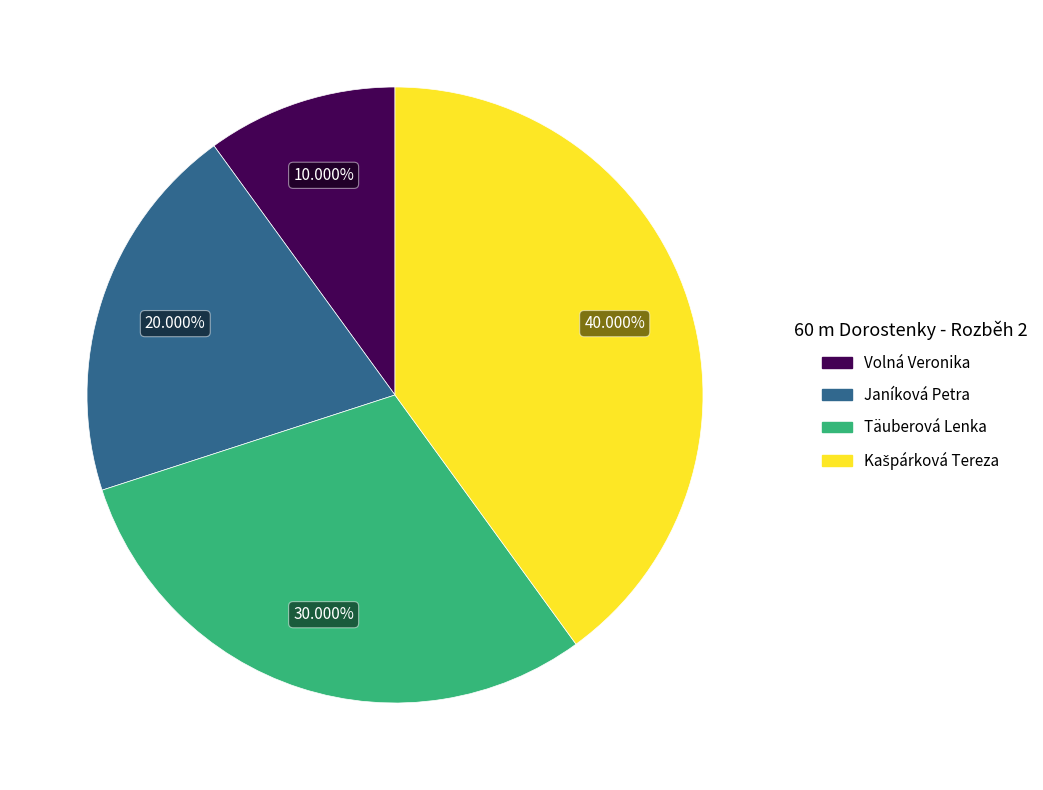

Which category has the smallest portion of the pie?

Volná Veronika